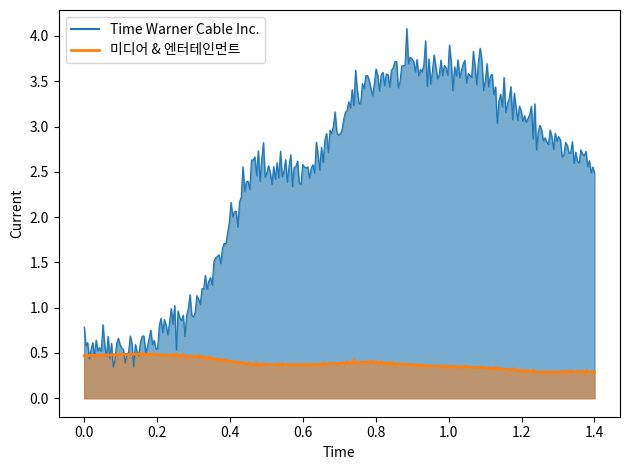

Is the value of 미디어 & 엔터테인먼트 at 2007 greater than the value of Time Warner Cable Inc. at 2014?

No